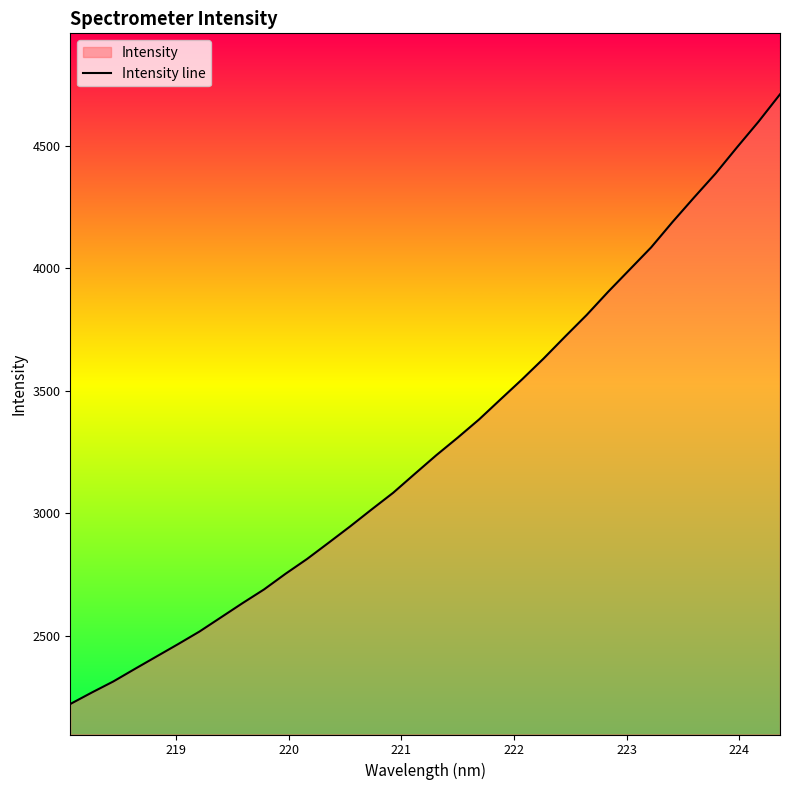

What is the maximum value shown in the chart?

4708.8